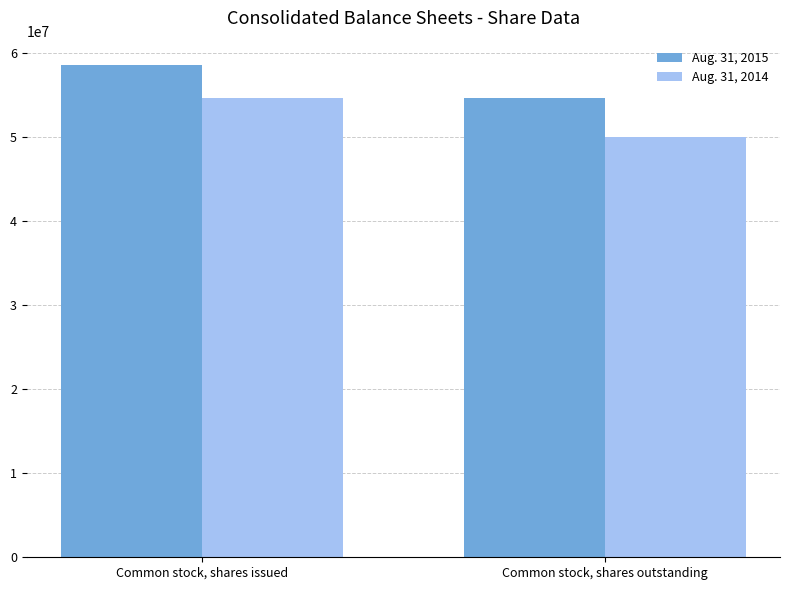

What is the highest value of the Aug. 31, 2015 series?

58532156